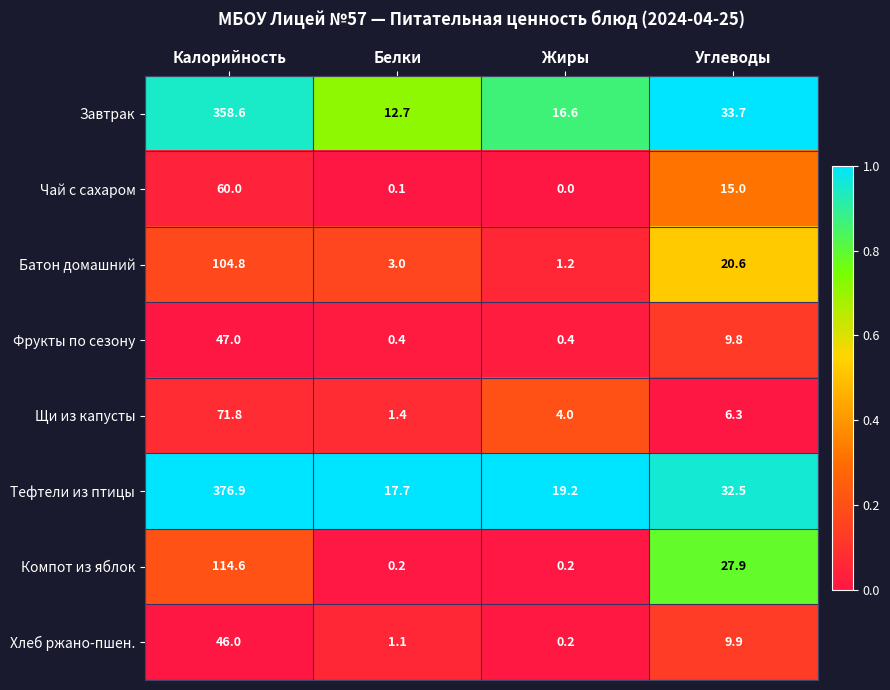

At which label does Тефтели из птицы first exceed 32?

Калорийность